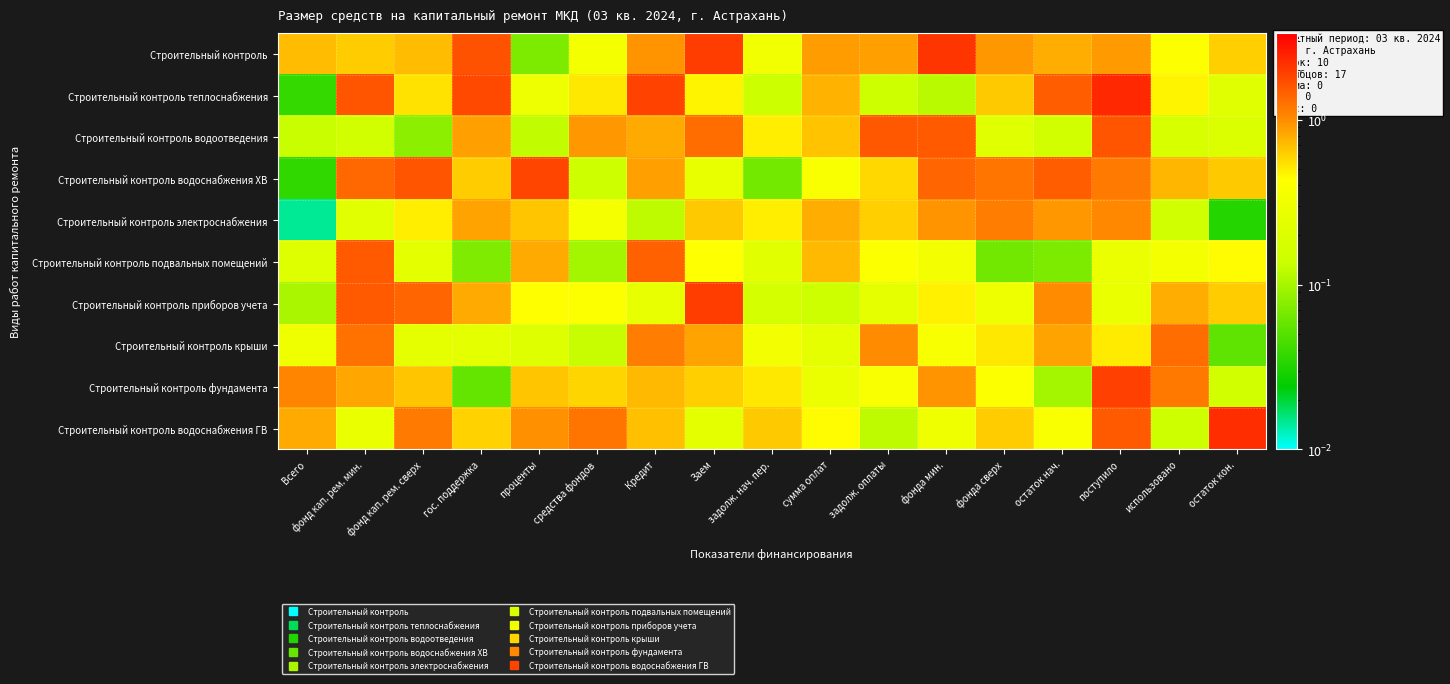

Between сумма оплат and остаток кон., which is larger?

сумма оплат